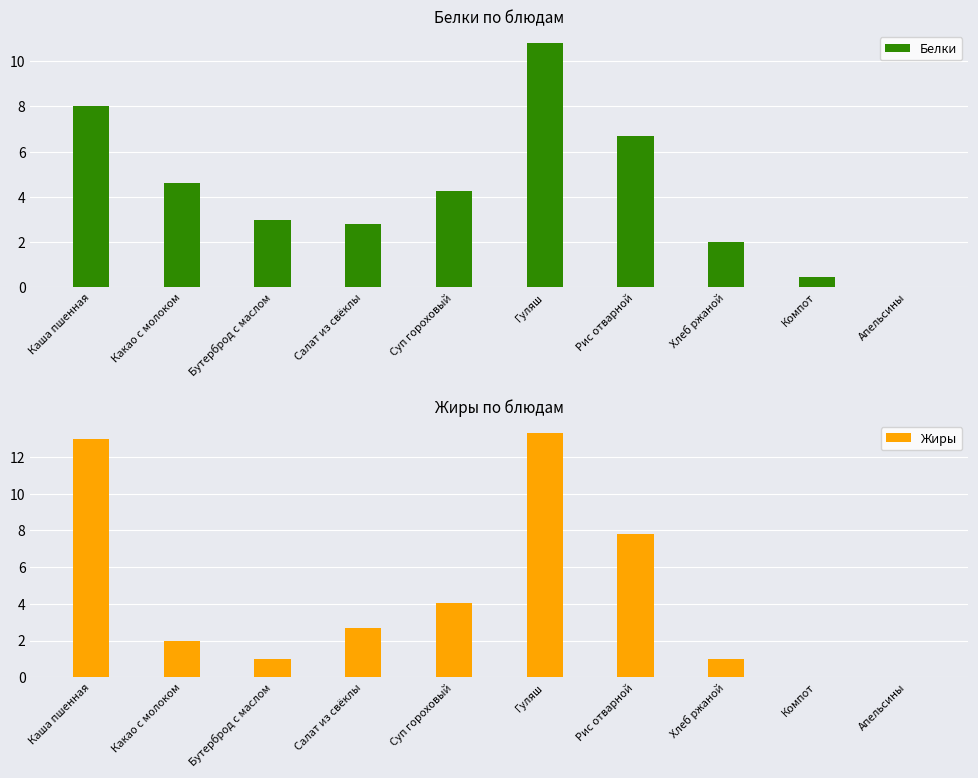

Which label corresponds to the smallest value in the chart?

Апельсины